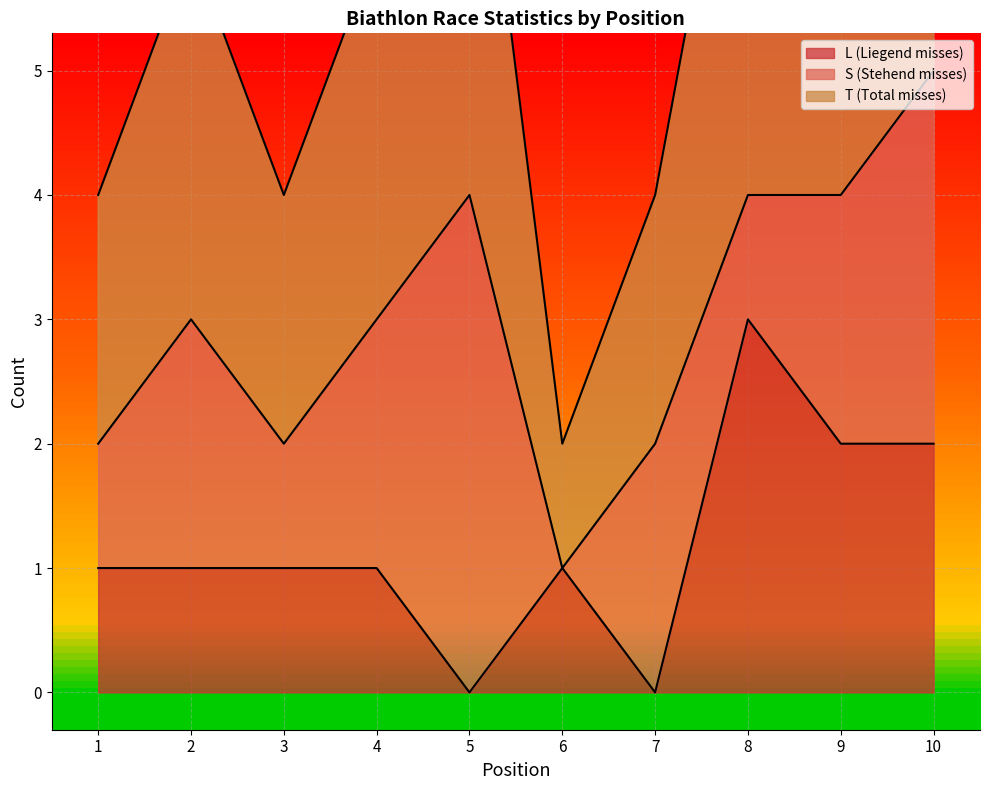

In L, how many points are lower than both neighbors (excluding endpoints)?

2